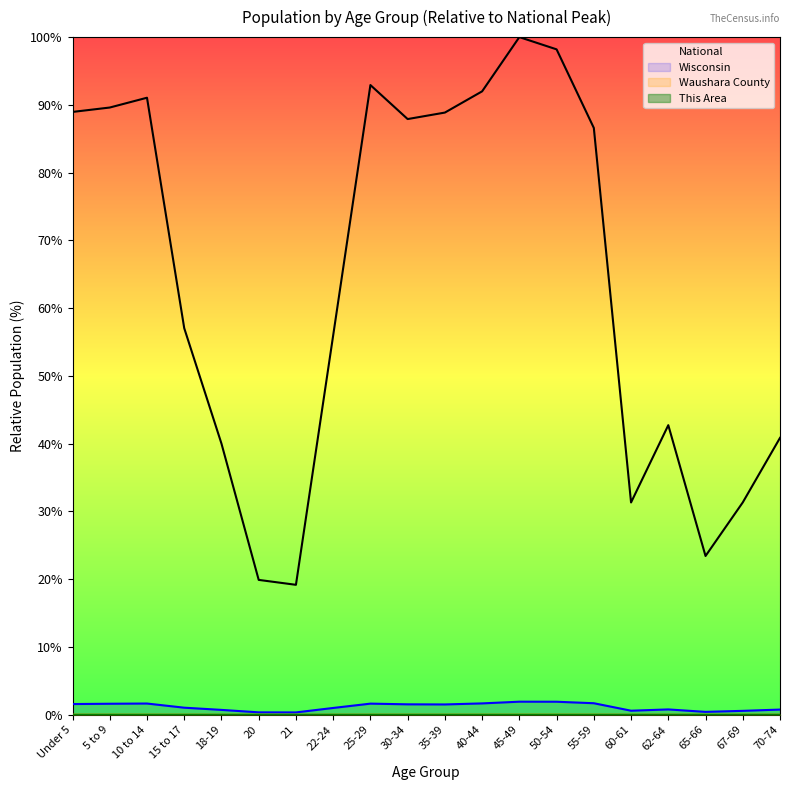

At how many categories does at least one series exceed 56?

11